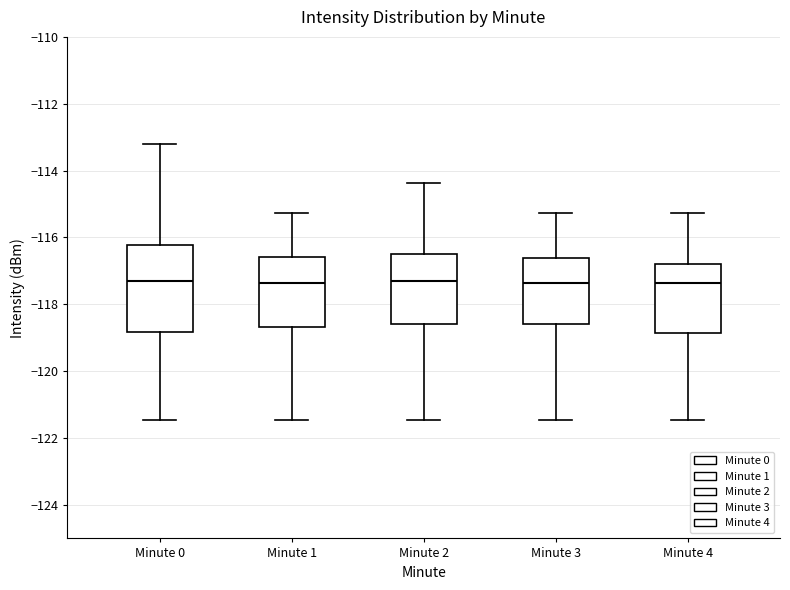

Comparing the boxes themselves (not the whiskers), which one is the tallest?

Minute 0